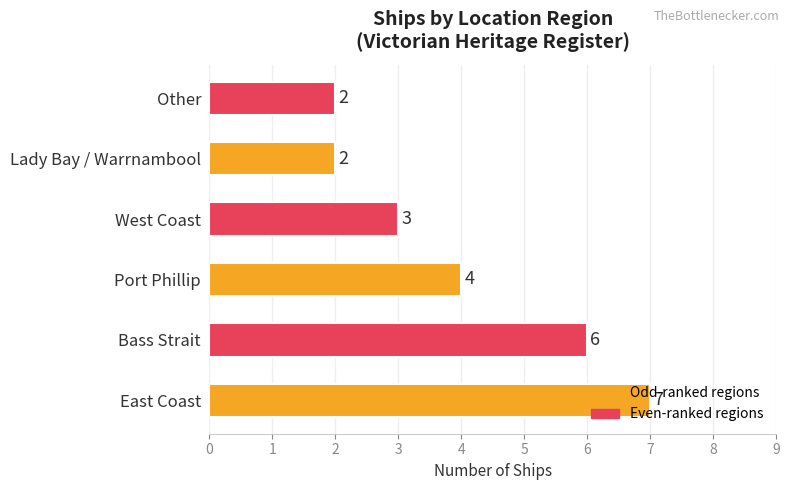

What is the average value?

4